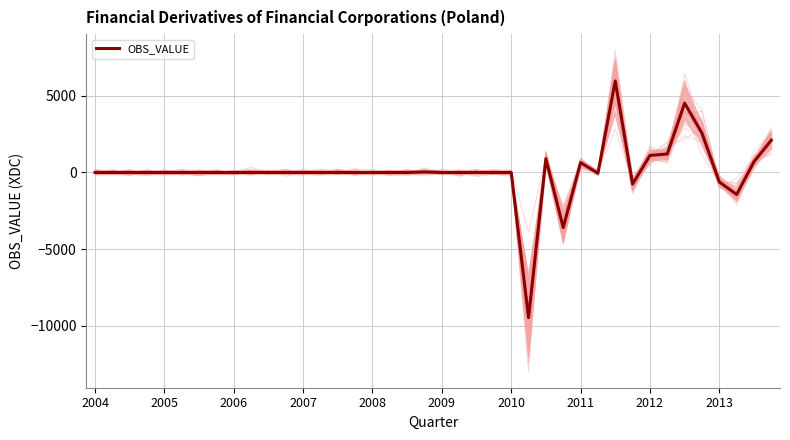

What is the maximum value for OBS_VALUE?

5972.3